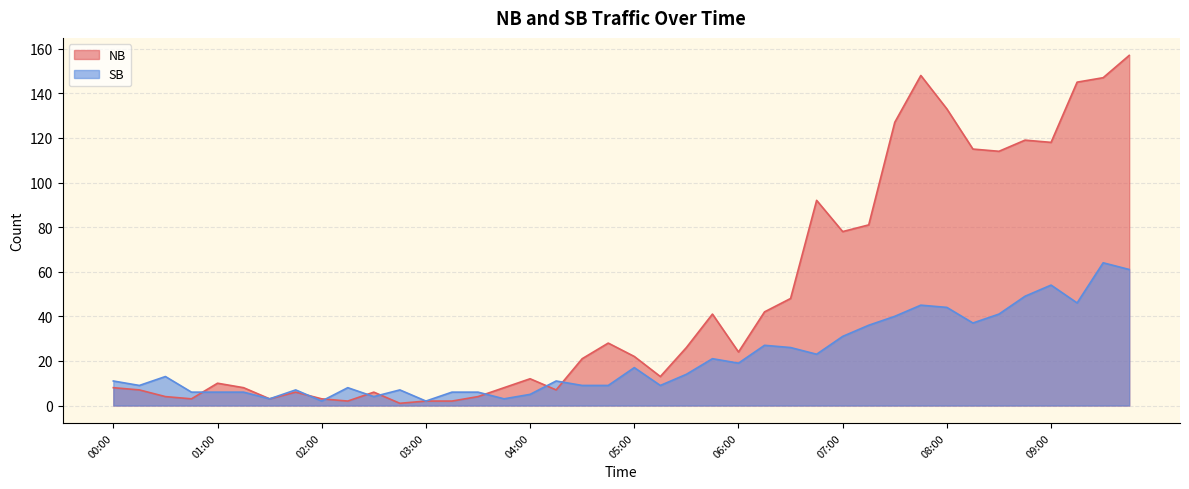

What are all the series names shown in the legend?

NB, SB